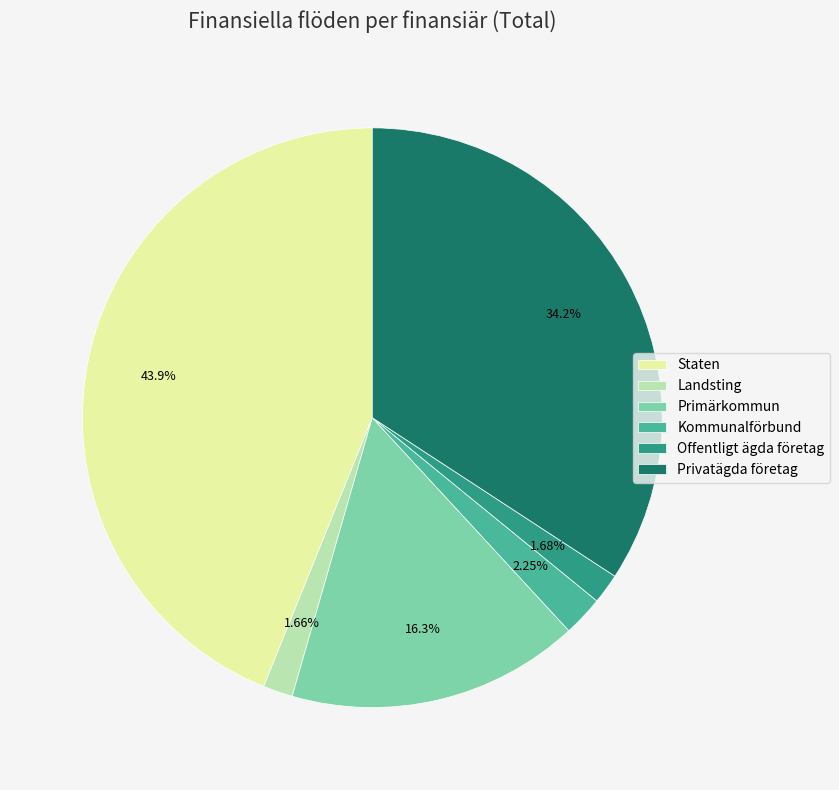

How many slices are in this pie chart?

6